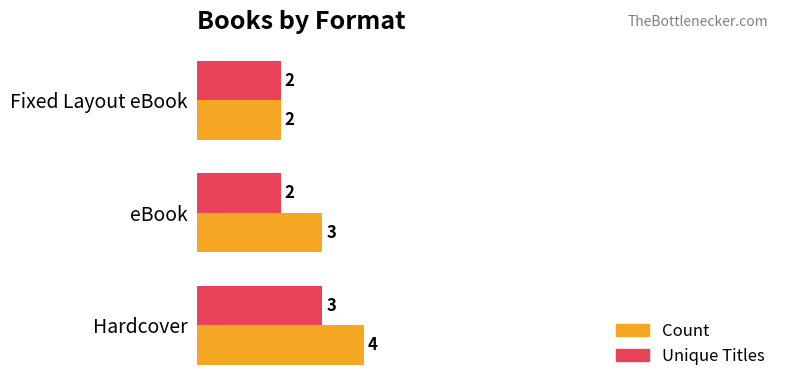

What is the total value across all series at eBook?

5